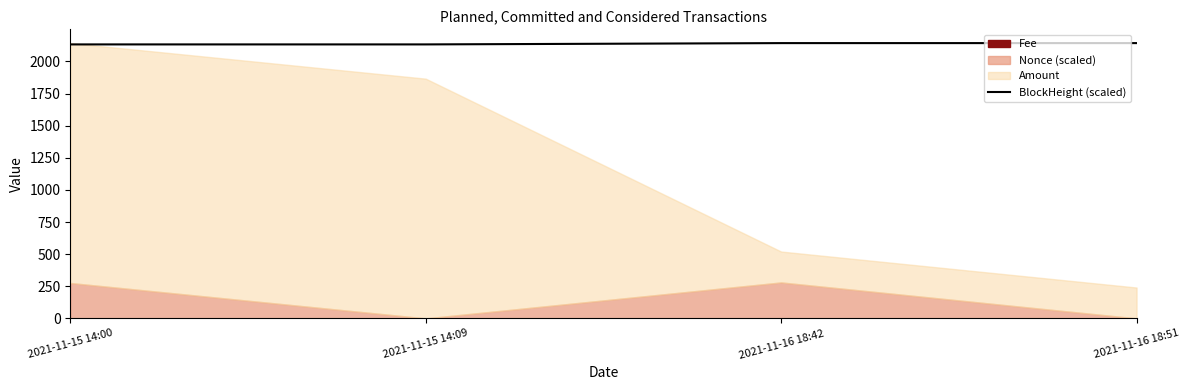

Which label corresponds to the smallest value in the chart?

2021-11-15 14:00